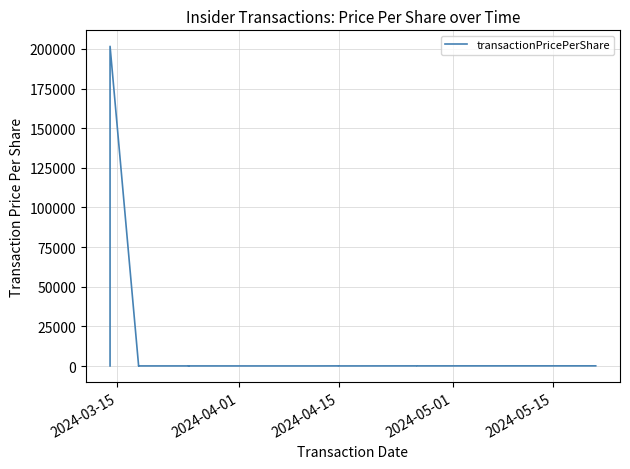

What is the sum of all values?

204273.8